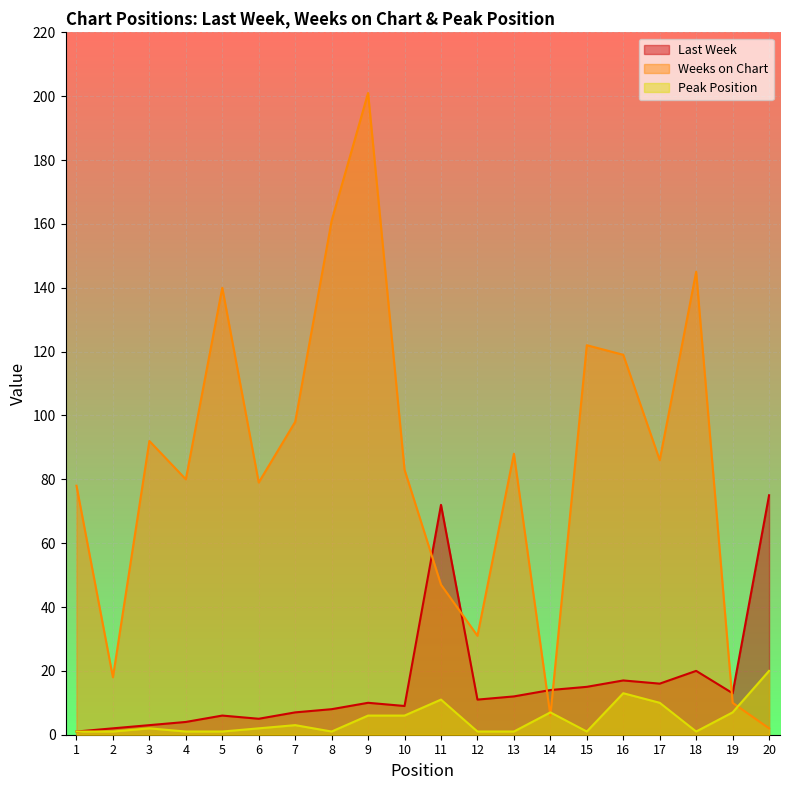

True or false: Weeks on Chart and Peak Position cross at least once.

True